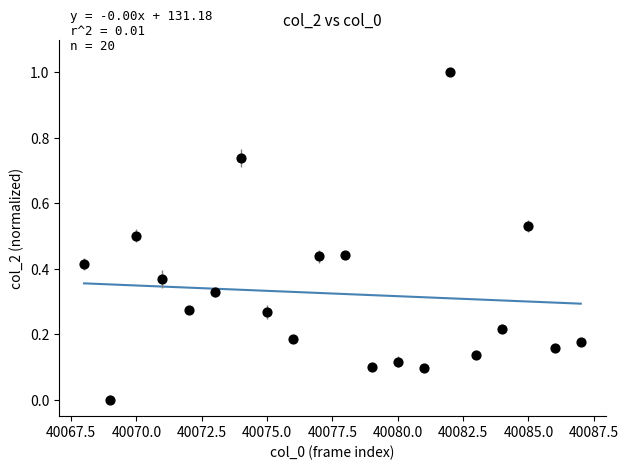

What is the range of X values (max minus min)?

19.0